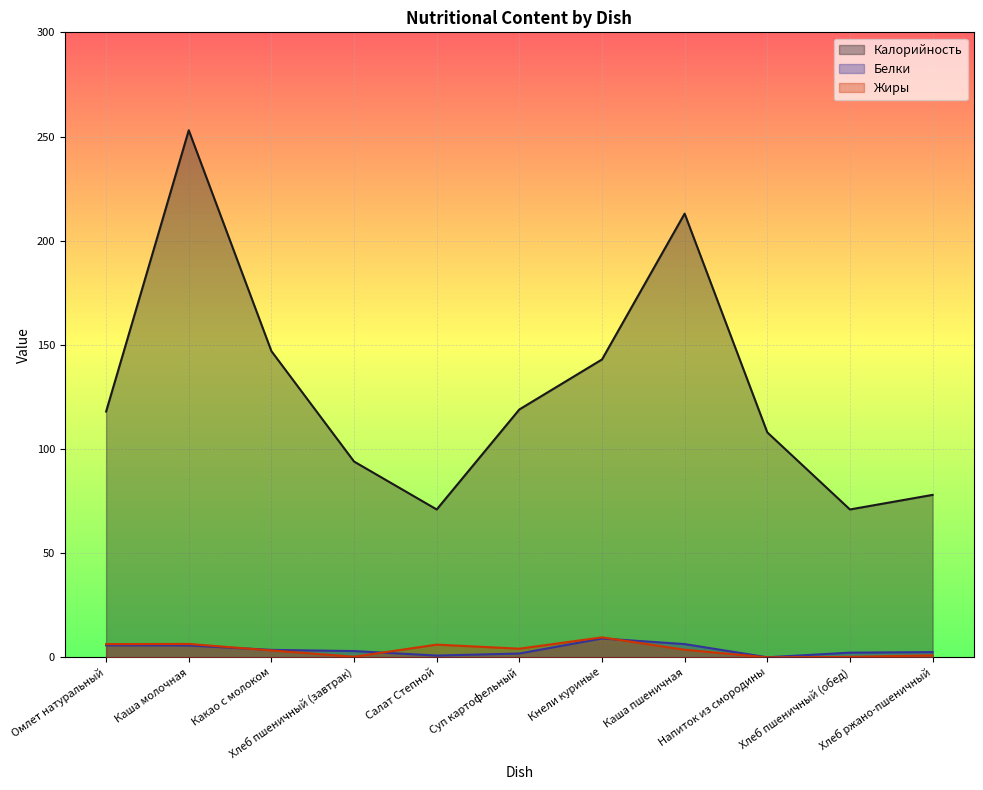

The Жиры series shows 6.1 at Салат Степной. True or false?

True